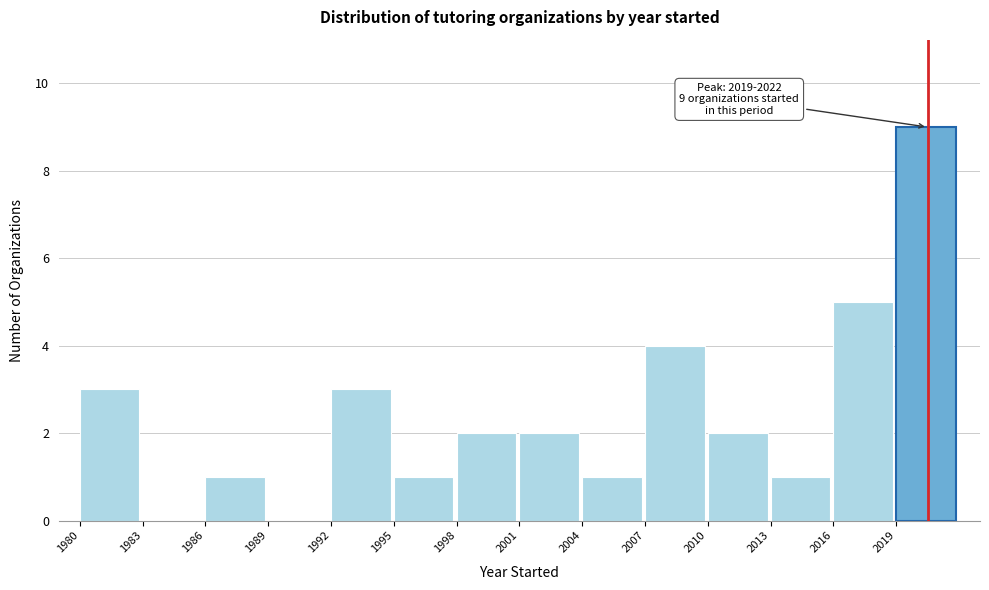

Which range on the x-axis has the tallest bar?

2019 to 2022